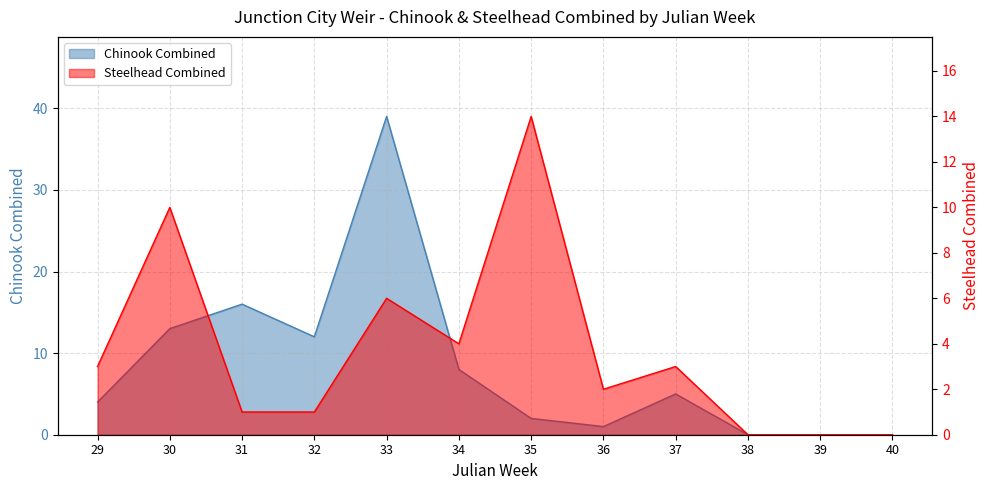

Does the chart display data point markers on the line(s)?

No